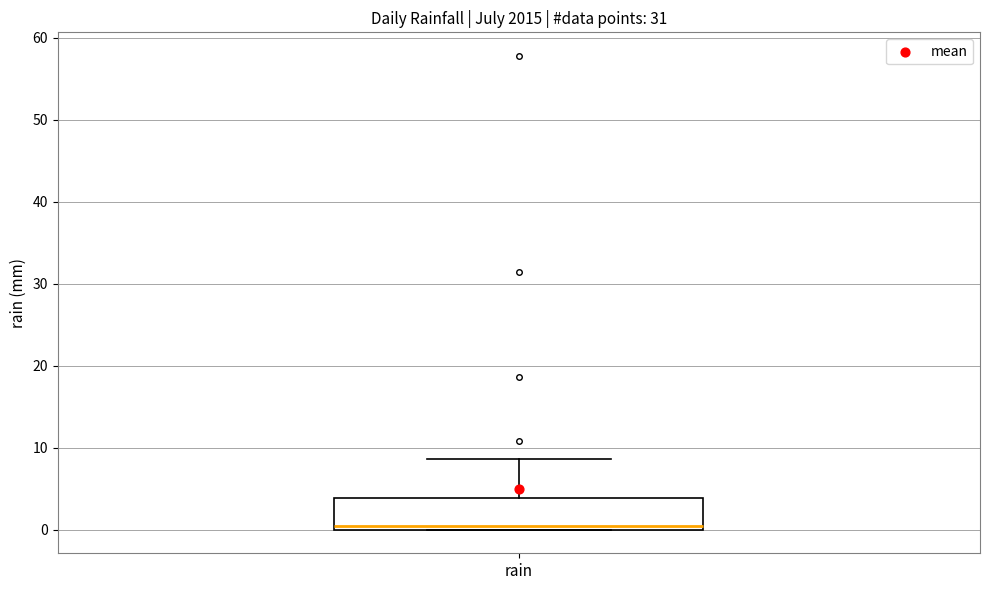

Where does the upper whisker of the box for rain end on the y-axis? The values are not printed on the chart, so give them approximately, as read against the axis.

9